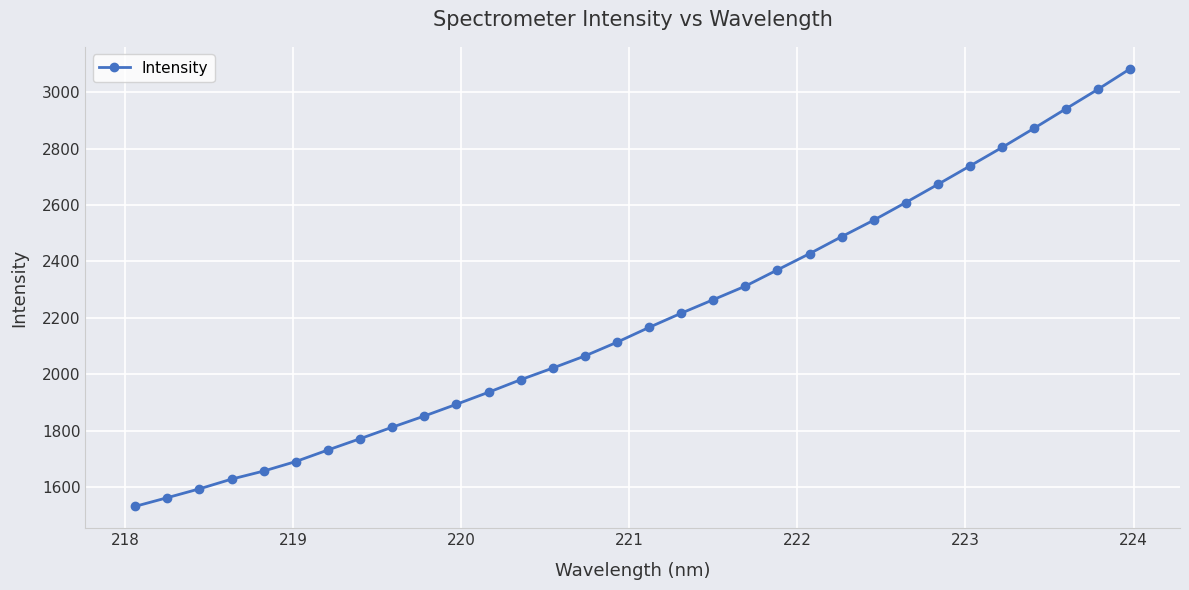

What is the value of the 20th point from the left?

2312.6